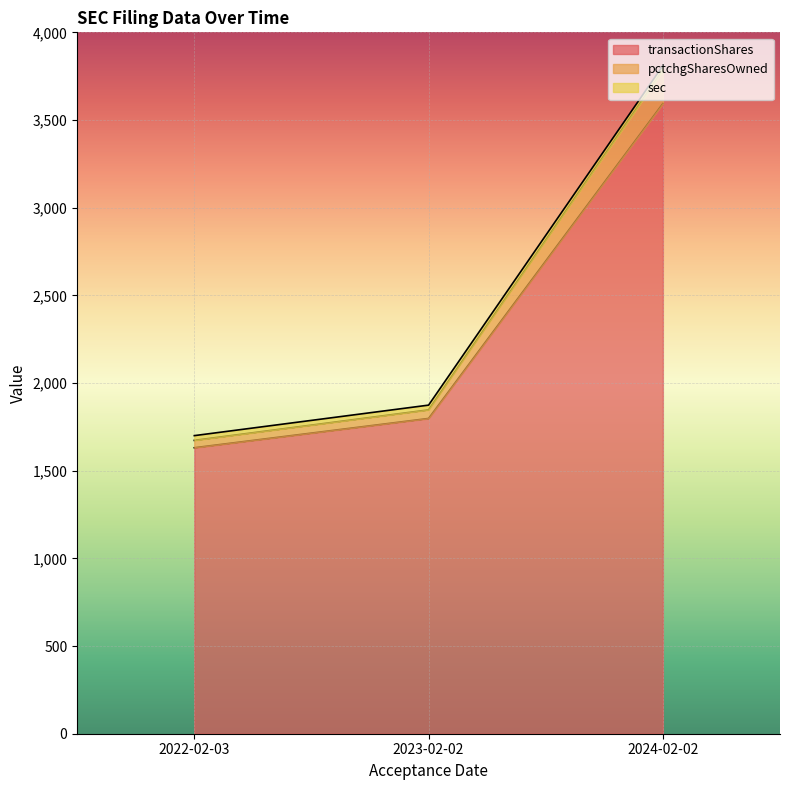

What is the difference between the maximum and minimum values in the transactionShares series?

1963